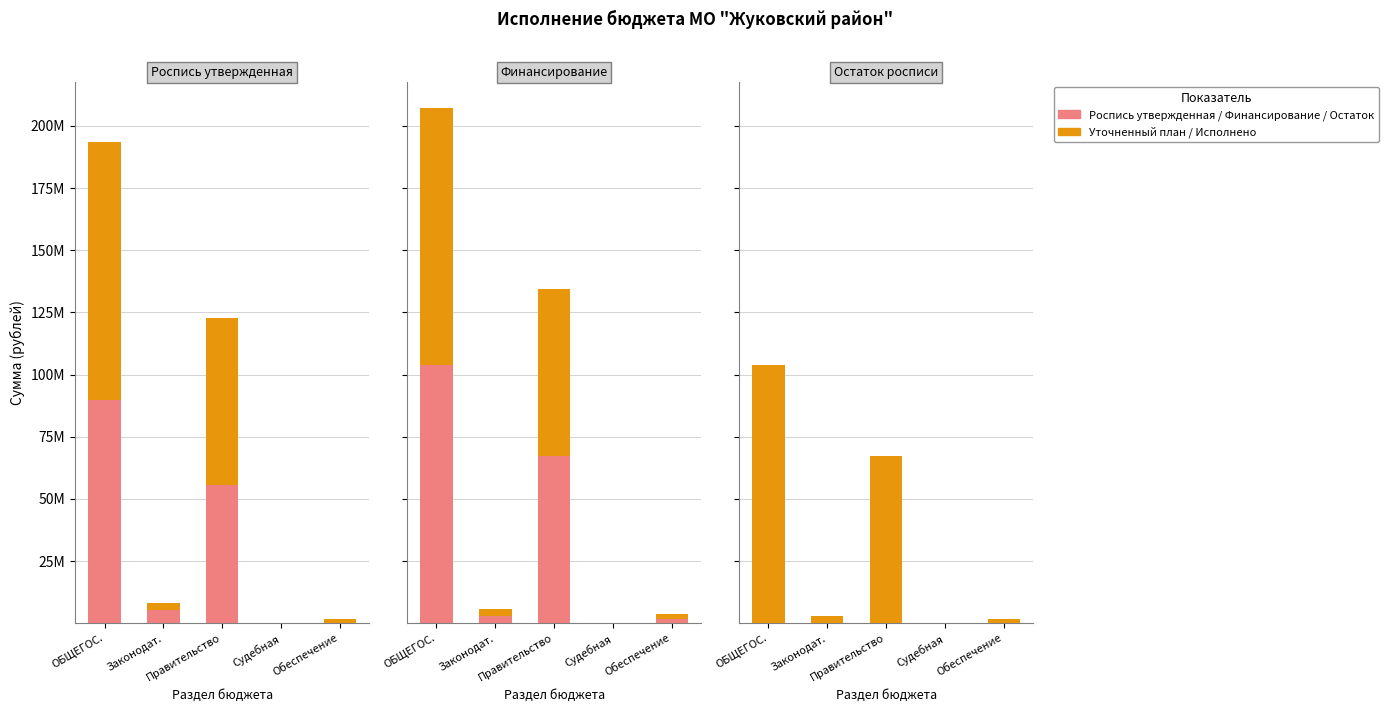

Which series has the widest spread of values?

Уточненный план